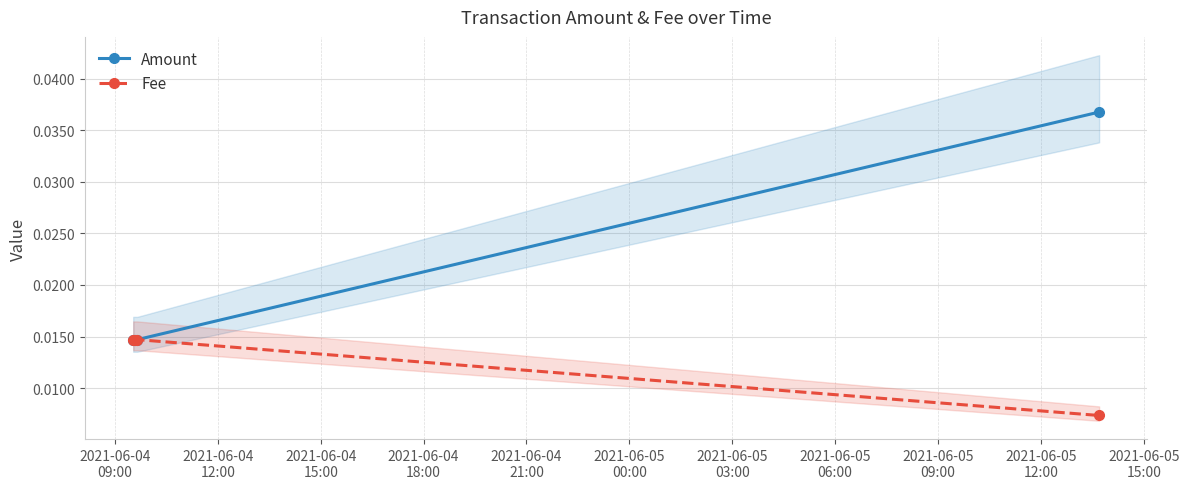

List the series in order of their overall mean, highest first.

Amount, Fee